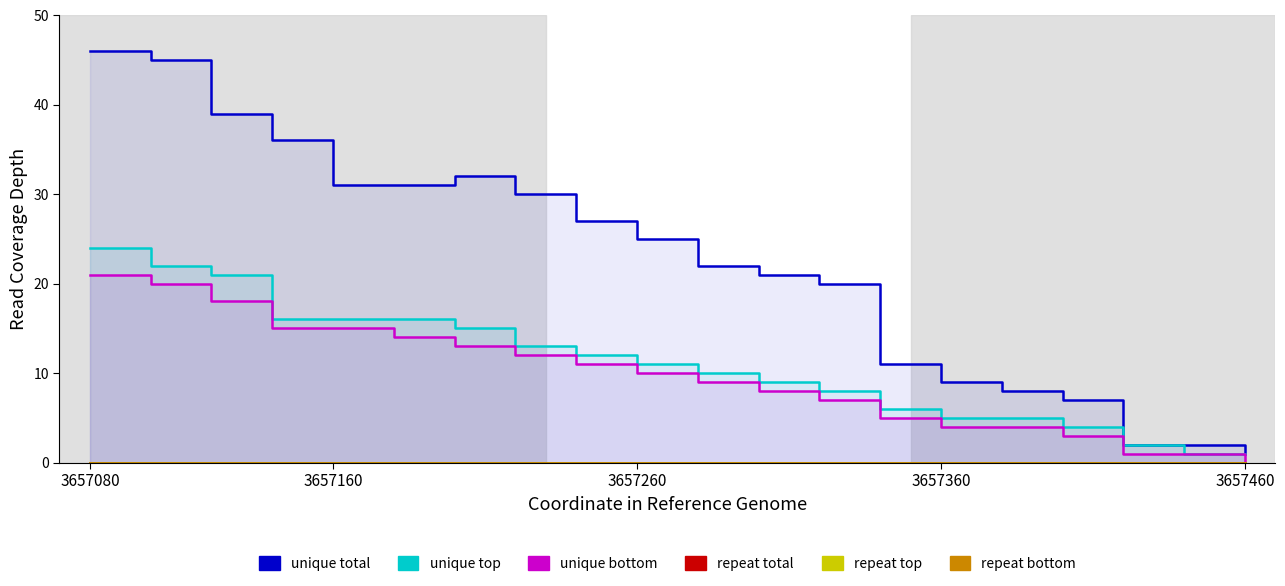

At how many categories does at least one series exceed 22?

10